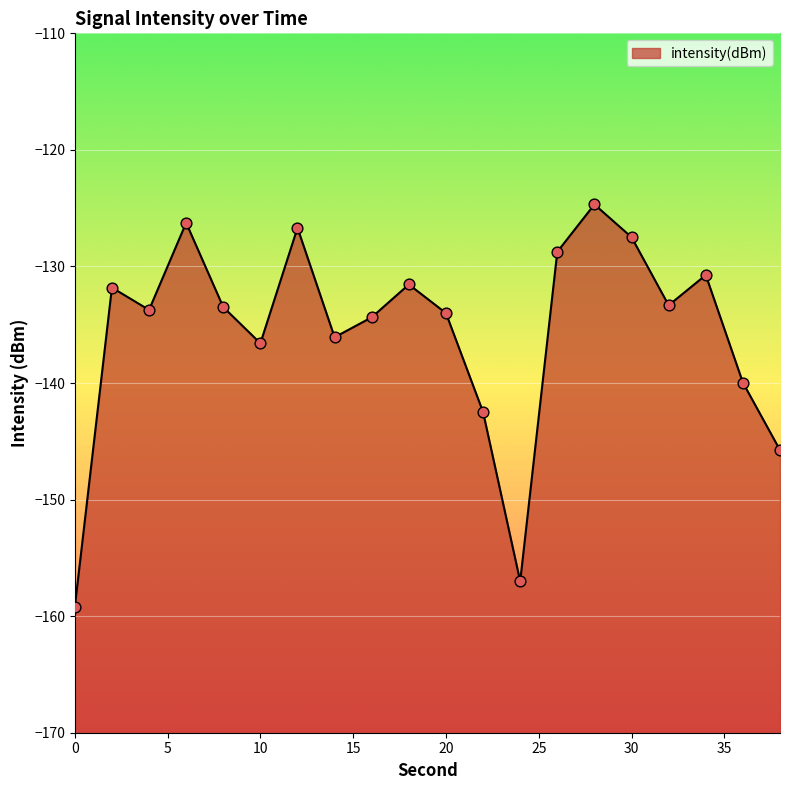

Between 4 and 6, which is larger?

6